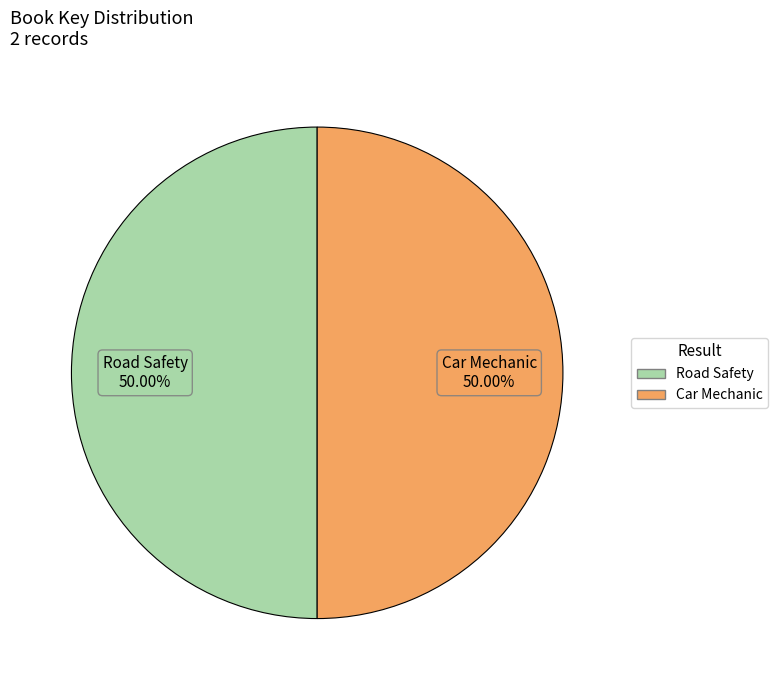

Count the number of slices in the pie.

2